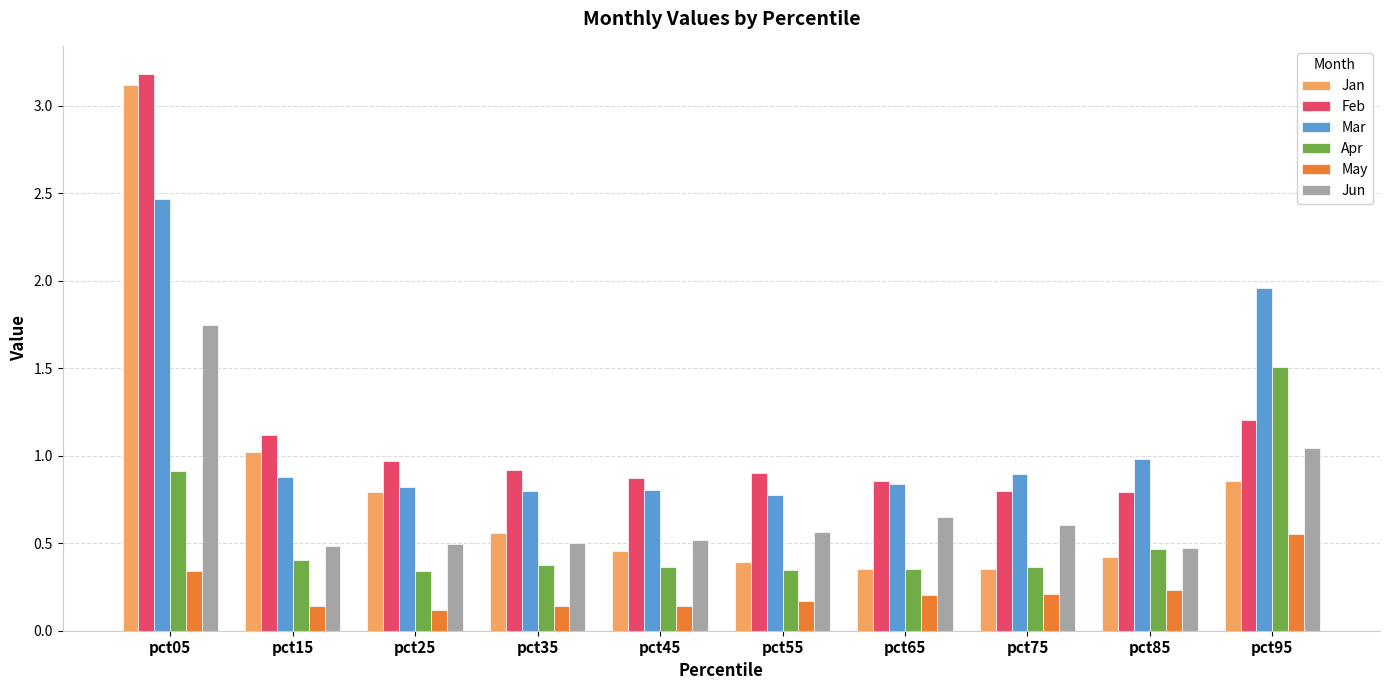

Is the value of May at pct05 greater than the value of Jan at pct35?

No